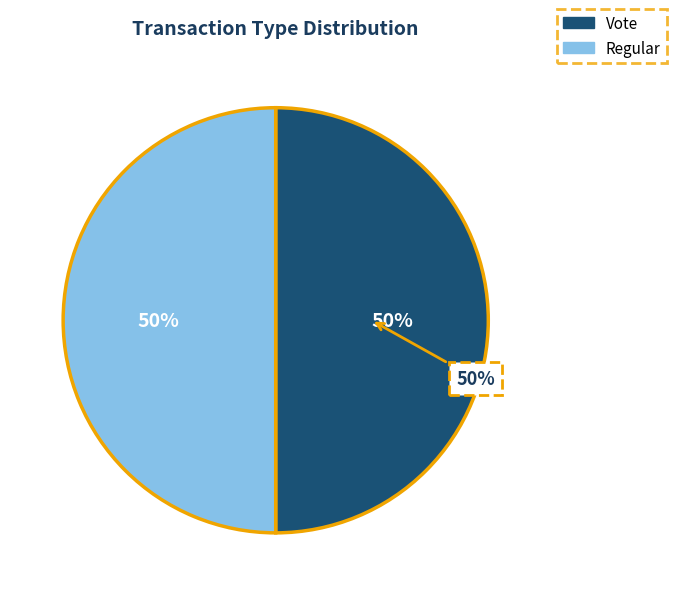

Do Regular and Vote together represent more than half of the pie?

Yes